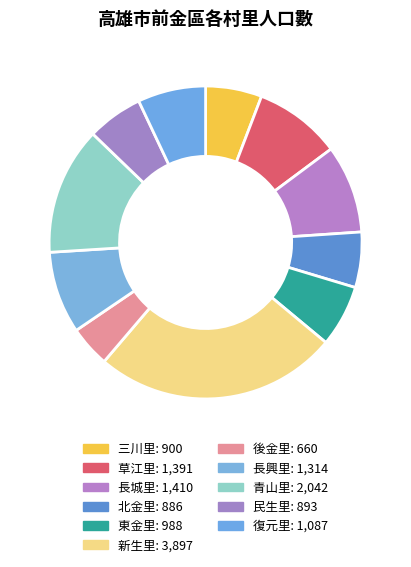

Which category has the smallest portion of the pie?

後金里